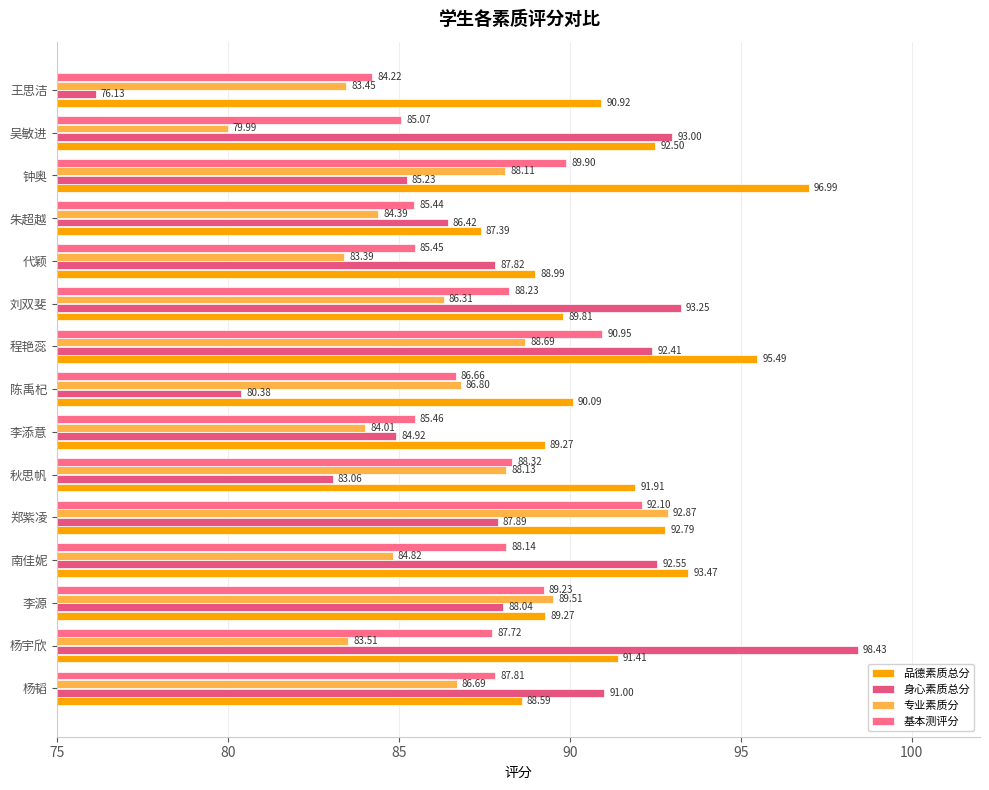

Where is 身心素质总分 nearest to the value 87?

朱超越